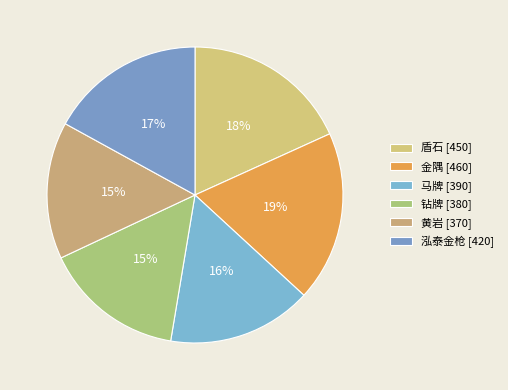

To the nearest percent, what is the combined percentage of 泓泰金枪 and 马牌?

33%